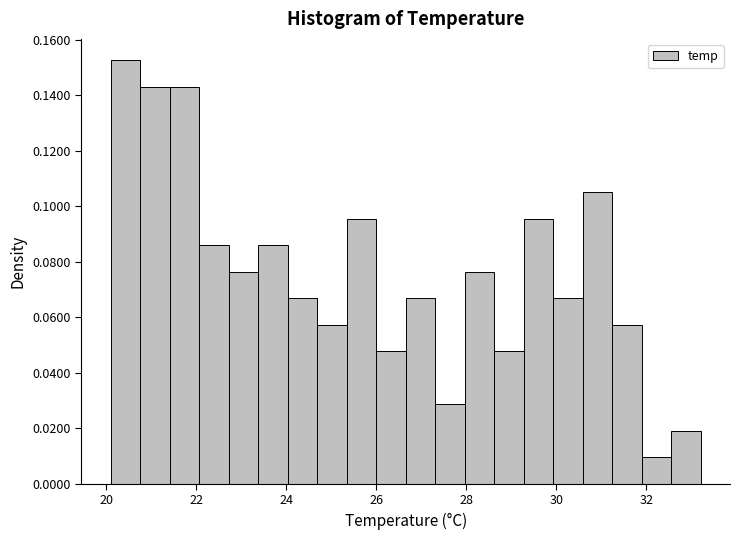

Read against the x-axis, roughly where is the centre of the tallest bar?

20.4